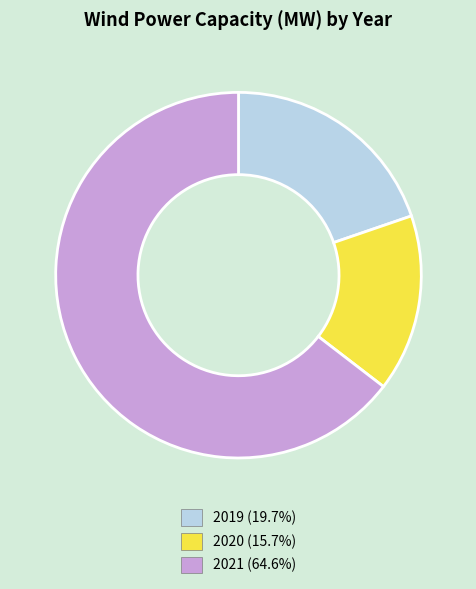

Is it true that 2020 is 16% of the pie?

True